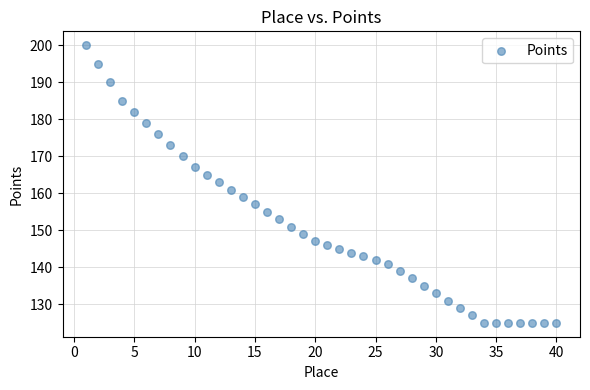

What is the range of Y values (max minus min)?

75